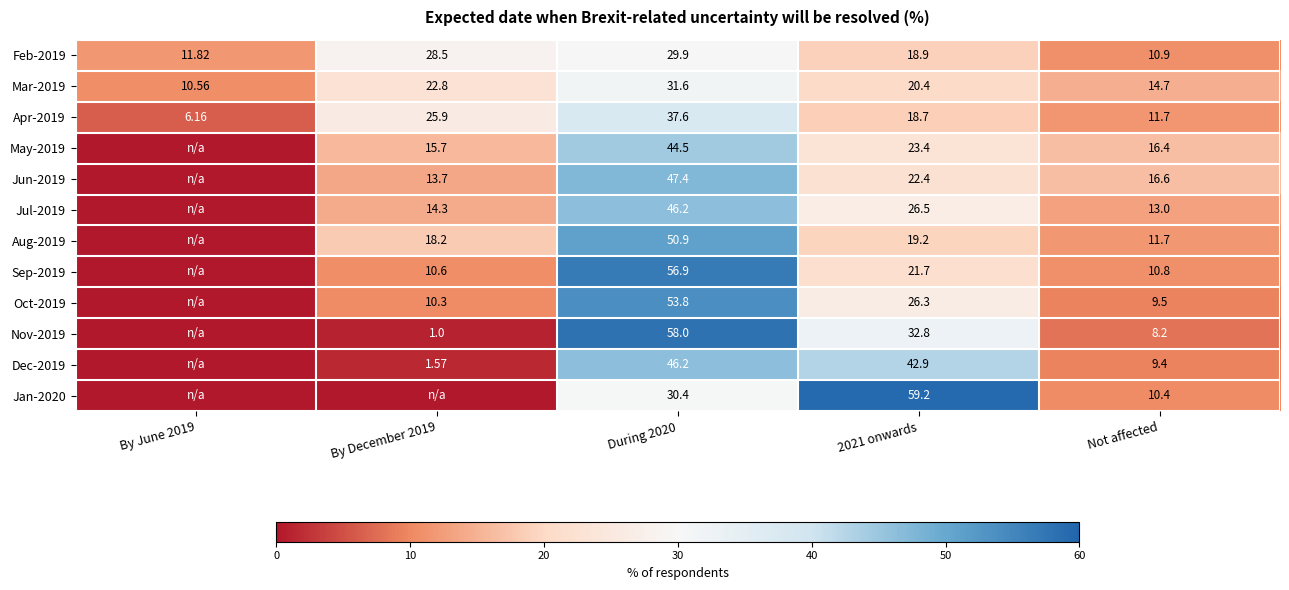

Which has a higher value, During 2020 or By December 2019?

During 2020